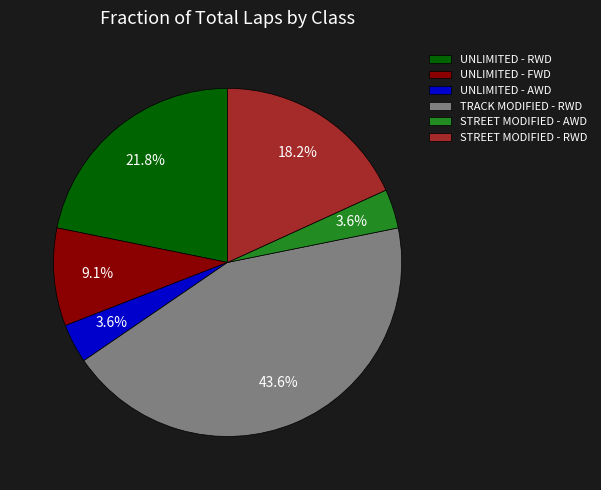

What percentage is NOT represented by UNLIMITED - RWD?

78.2%